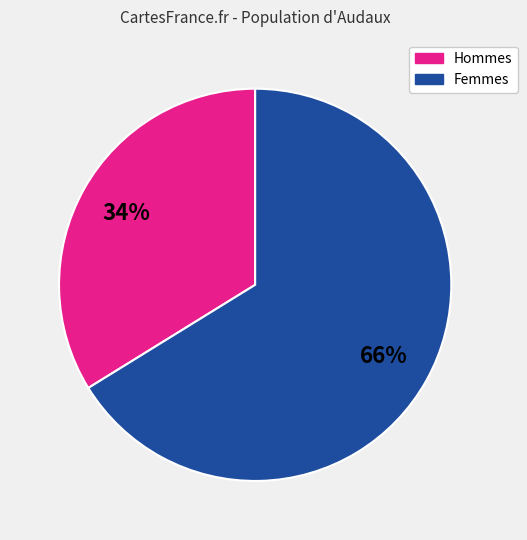

Is there any slice that represents more than half of the pie?

Yes